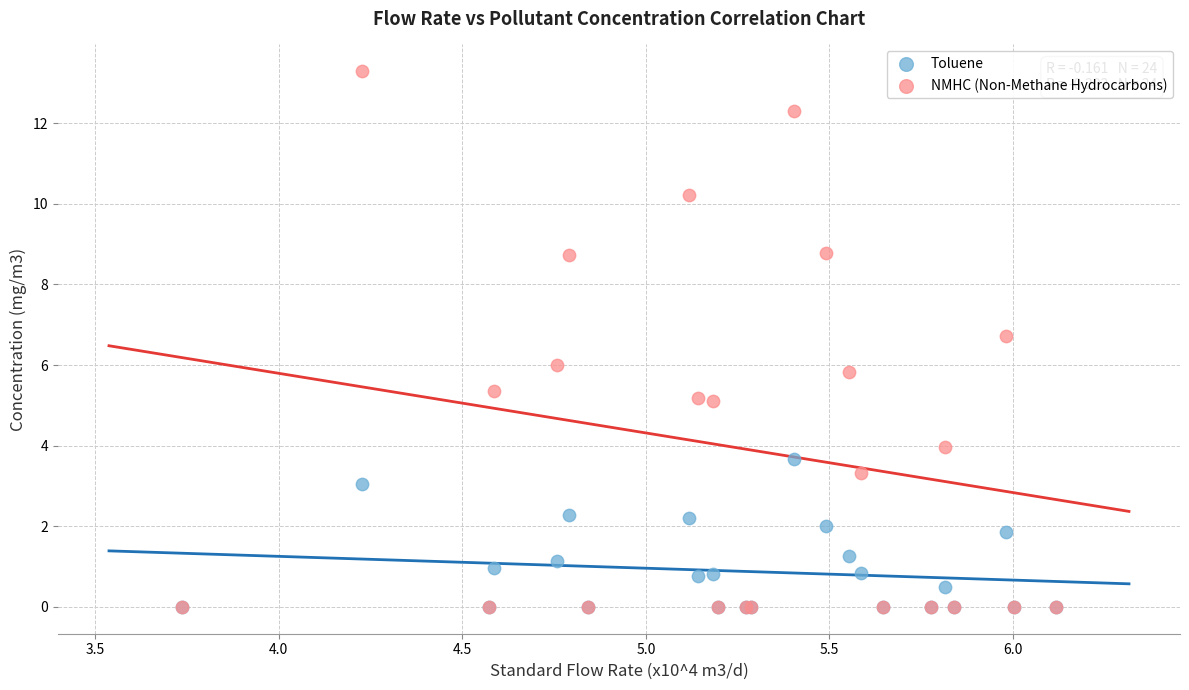

Which series contains the highest Y value?

NMHC (Non-Methane Hydrocarbons)